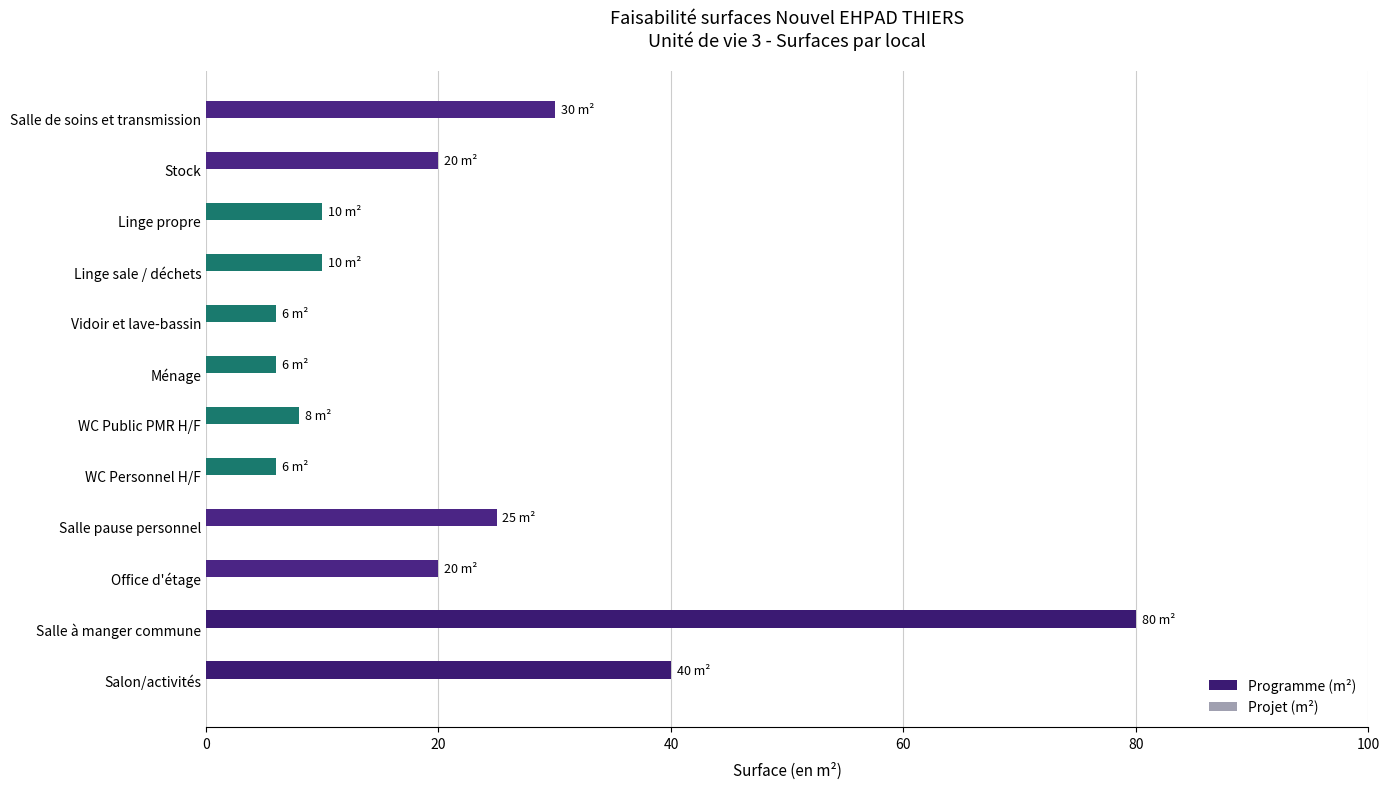

What value does the data have at Stock?

20